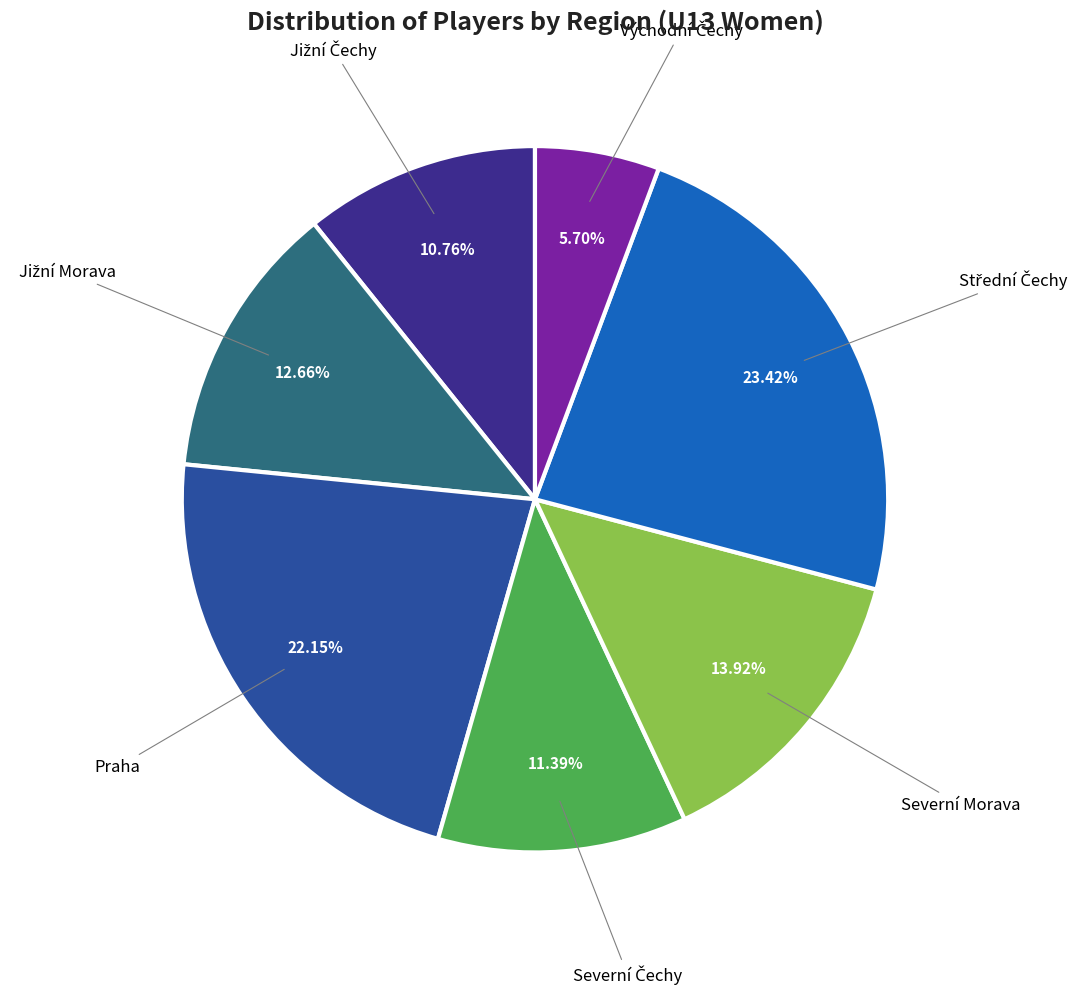

Is there any slice that represents more than half of the pie?

No